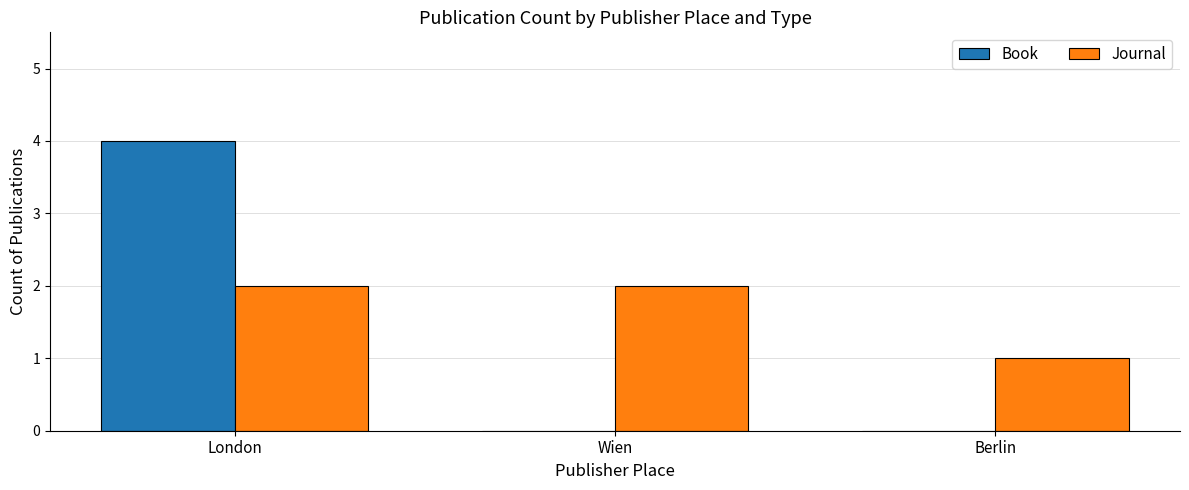

What is the sum of all Journal values?

5